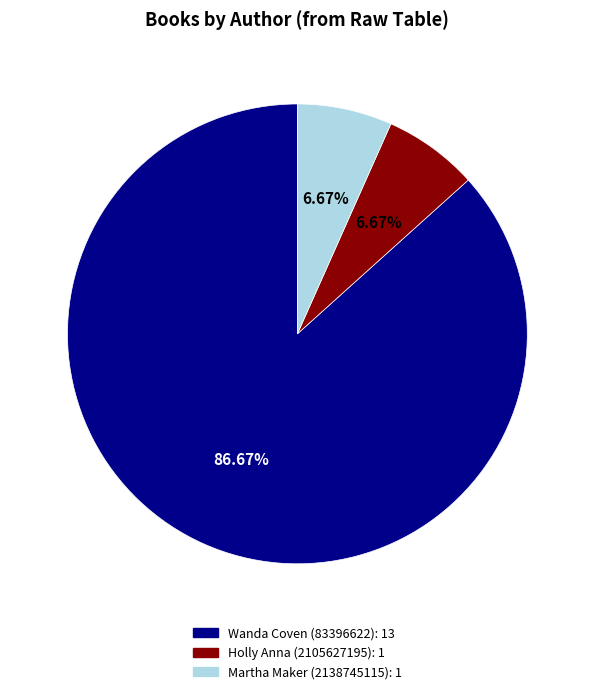

Is there any slice that represents more than half of the pie?

Yes